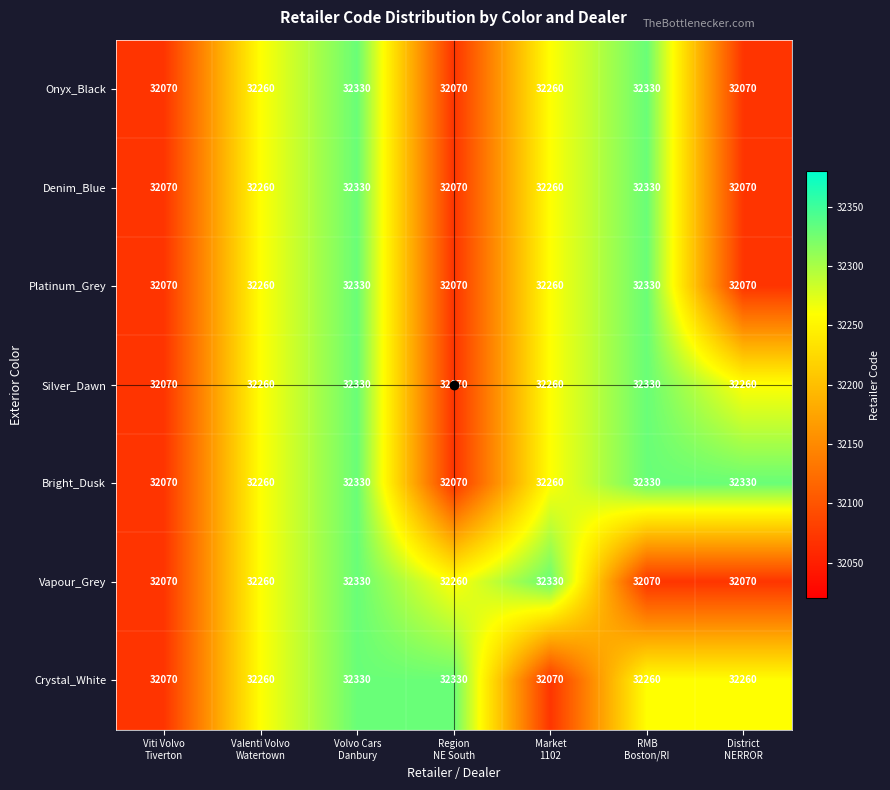

At how many categories does at least one series exceed 32148?

6